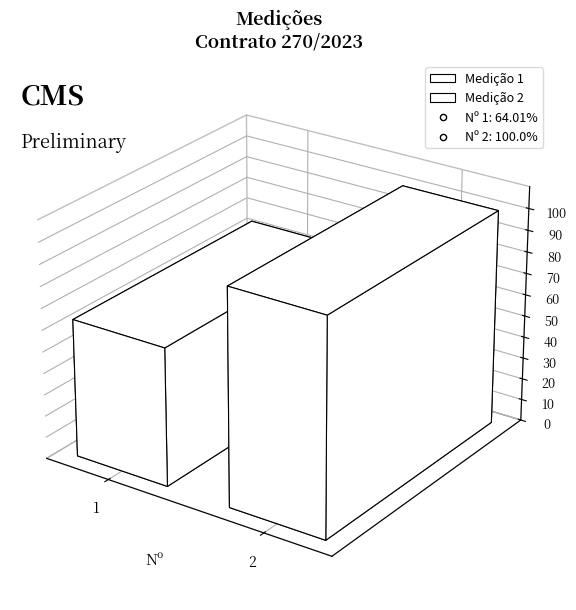

What is the ratio of the value at 2 to the value at 1?

1.6